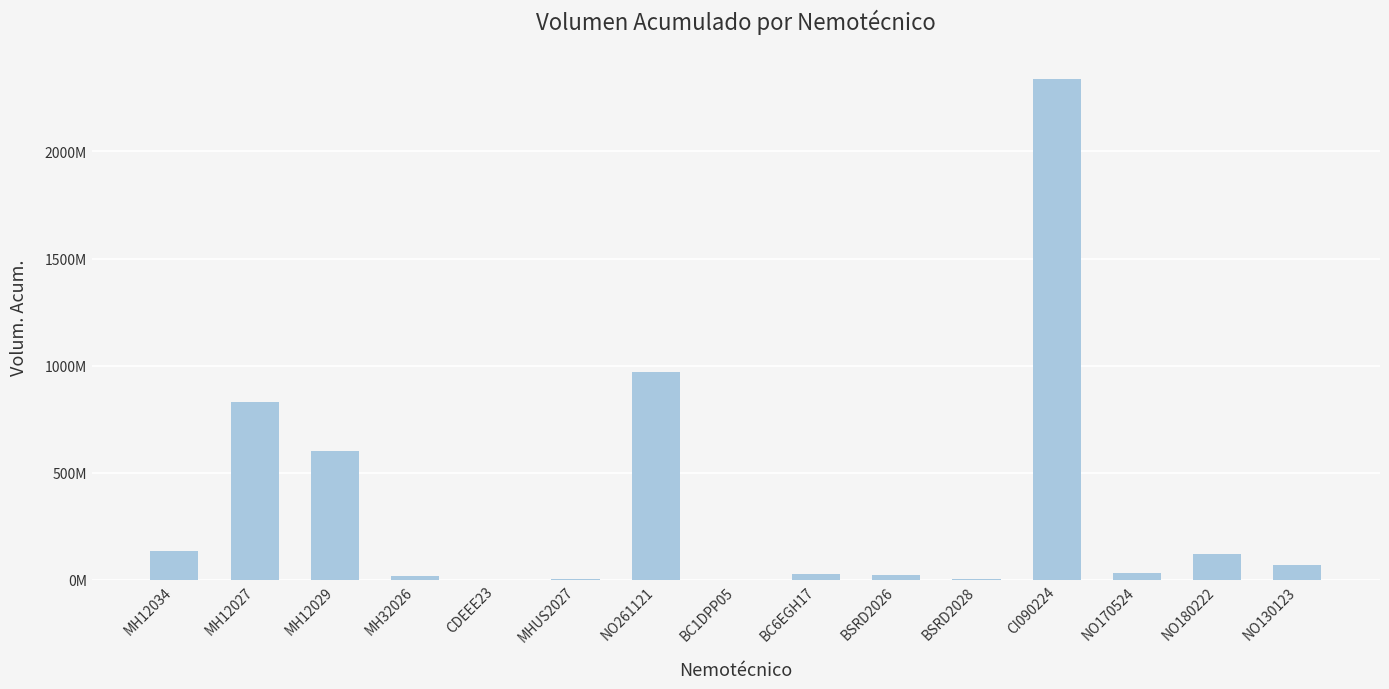

Are the bars horizontal?

No